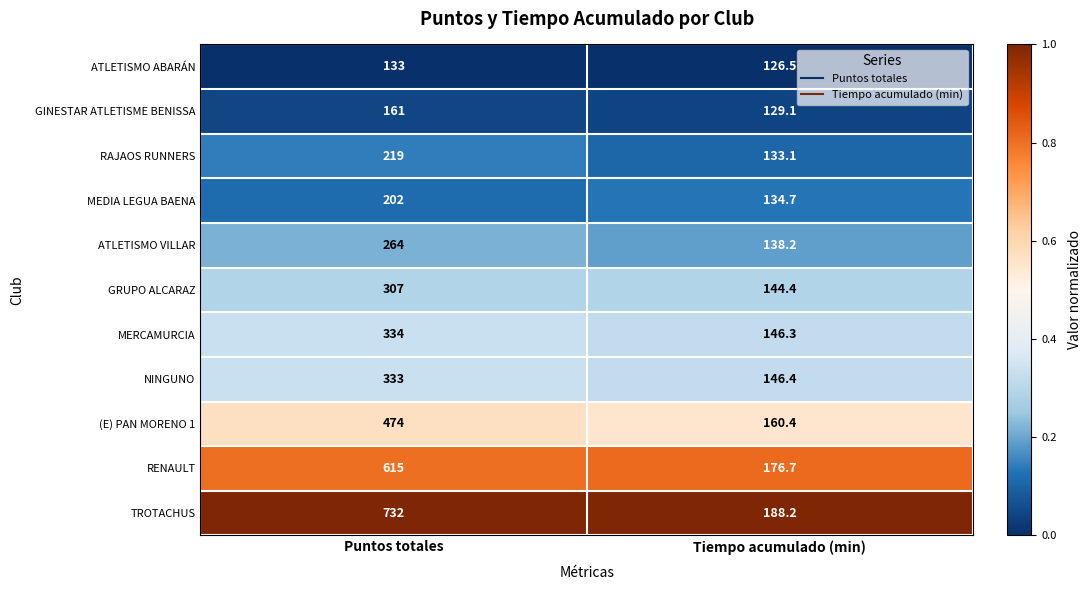

Which series has the largest total across all categories?

TROTACHUS